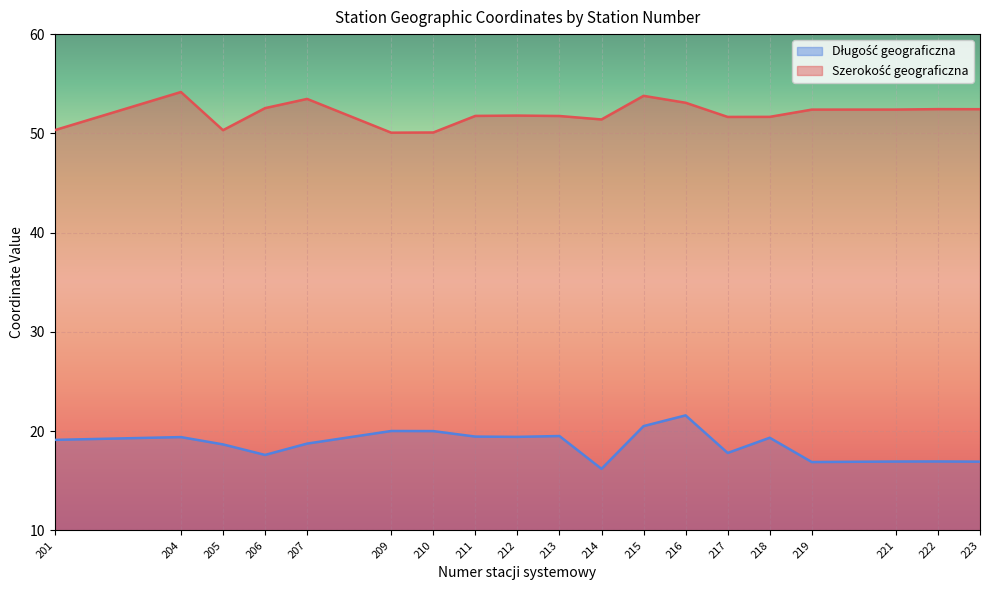

What is the highest value of the Szerokość geograficzna series?

54.2